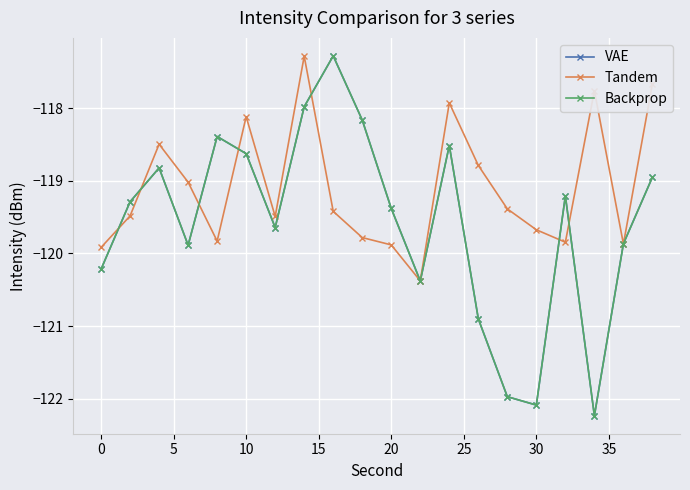

How many interior local valleys does the Tandem series have?

5